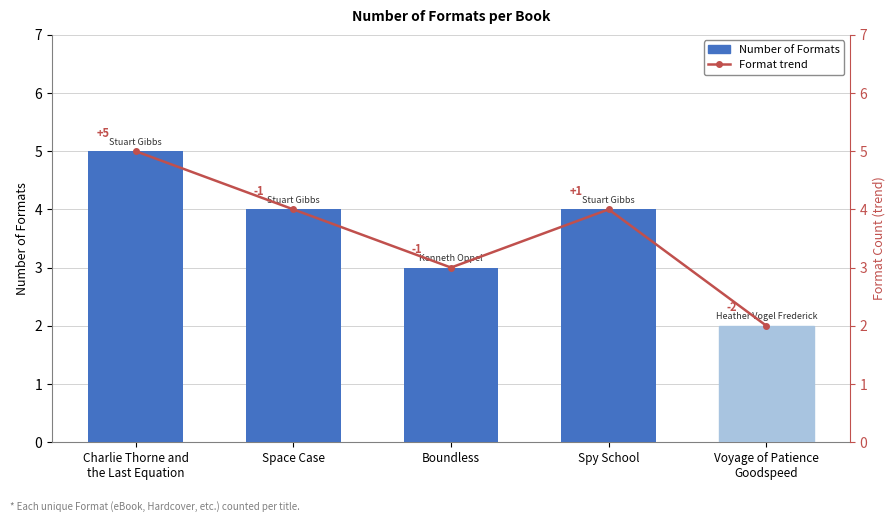

At which label is Number of Formats closest to 3?

Boundless